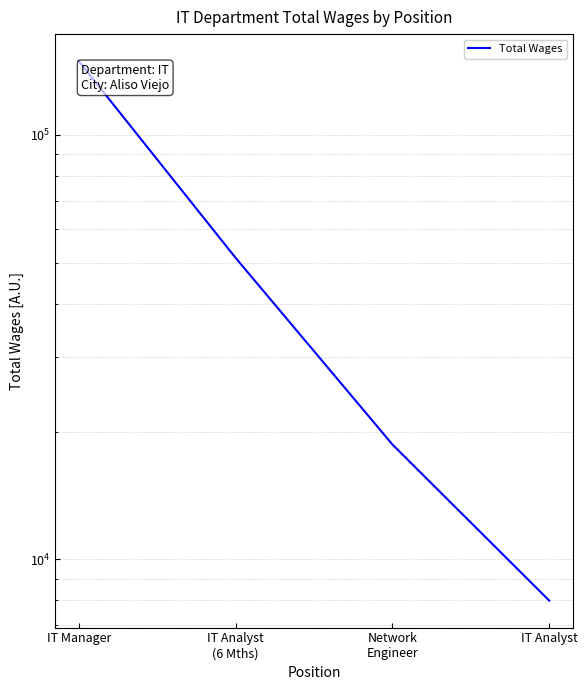

What is the label of the 1st point from the right?

IT Analyst